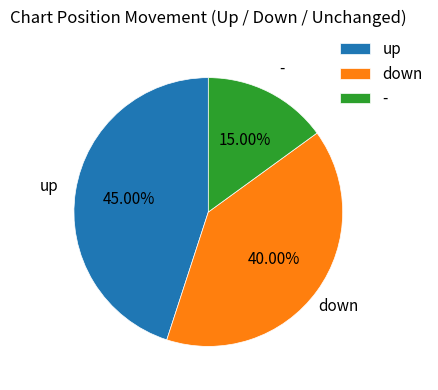

Is it true that - is 22% of the pie?

False